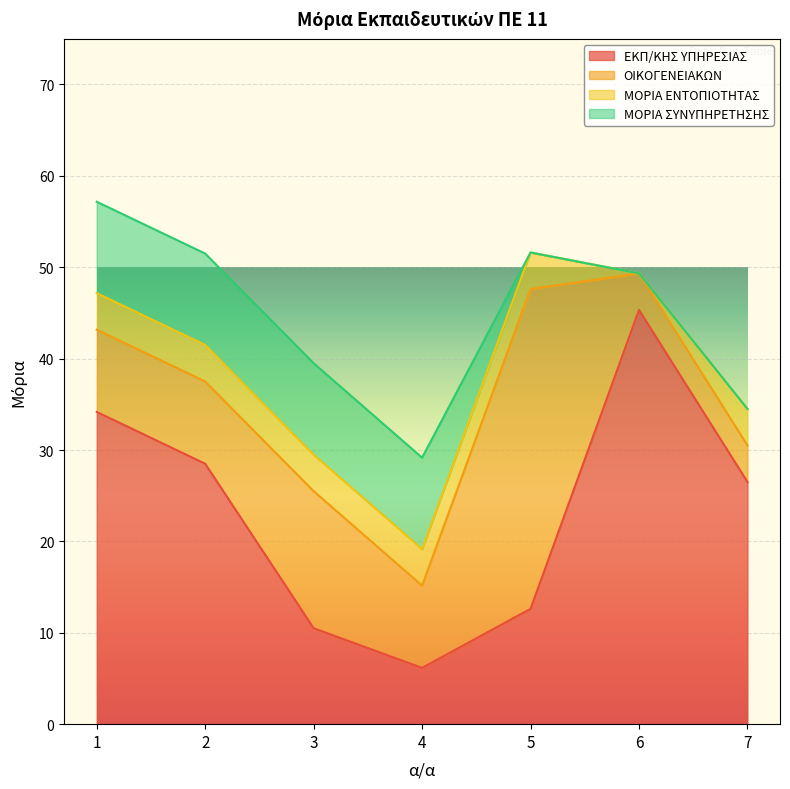

Which series has the largest range (max minus min)?

ΕΚΠ/ΚΗΣ ΥΠΗΡΕΣΙΑΣ